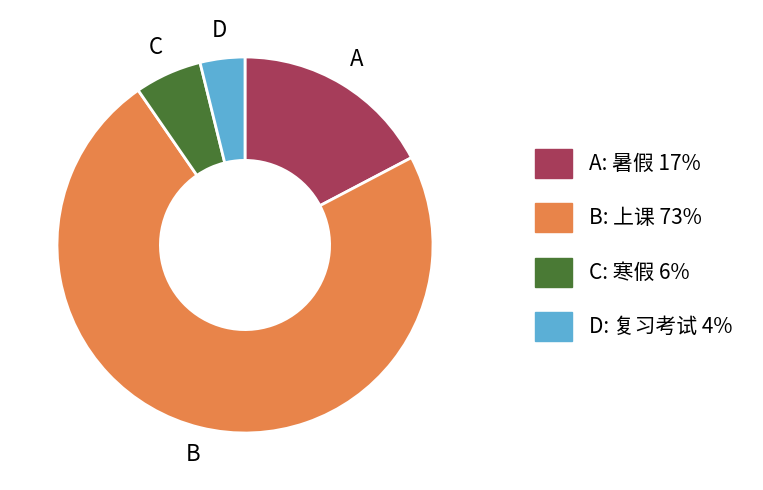

Is there a majority slice in this chart?

Yes